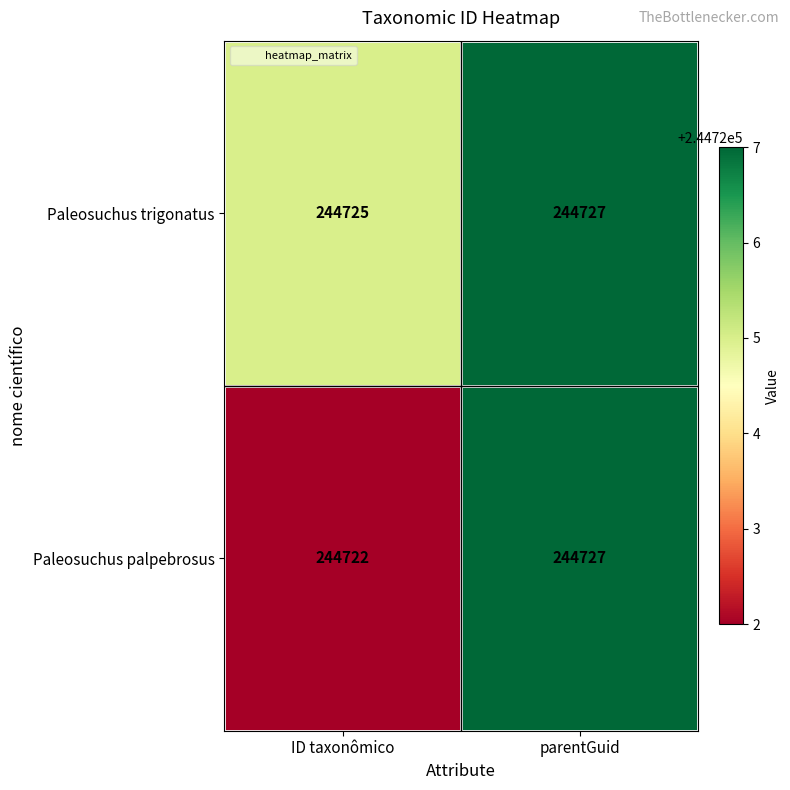

Rank the series by their average value, from highest to lowest.

Paleosuchus trigonatus, Paleosuchus palpebrosus